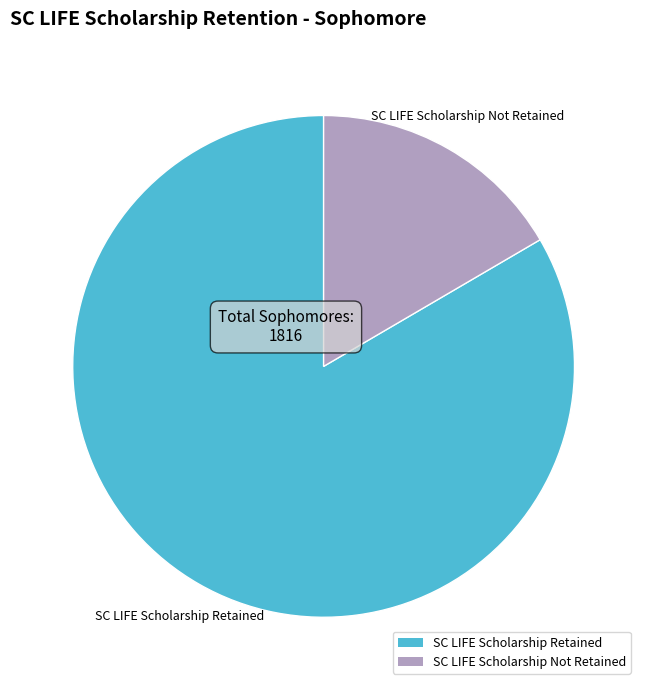

The SC LIFE Scholarship Retained slice represents 83% of the pie. True or false?

True